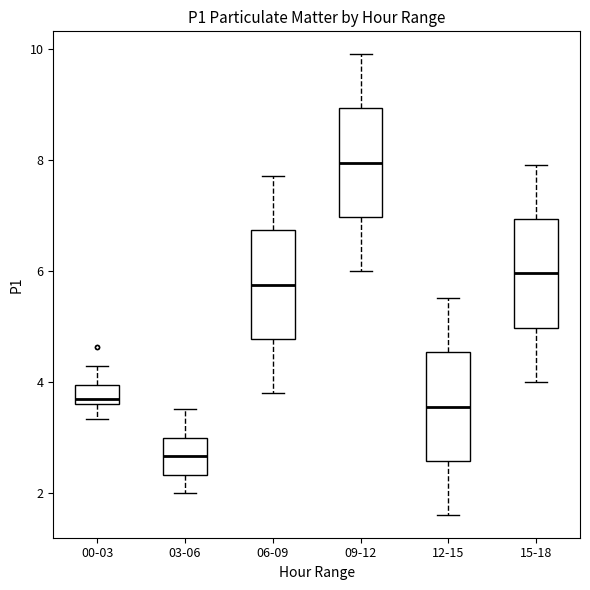

Where is the upper edge of the box for 15-18 on the y-axis? The values are not printed on the chart, so give them approximately, as read against the axis.

7.0